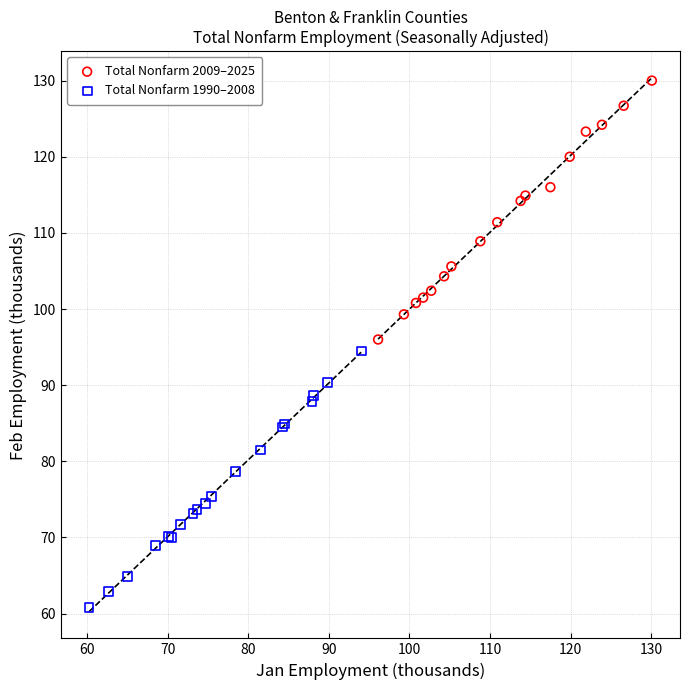

Which series contains the highest Y value?

Total Nonfarm 2009–2025